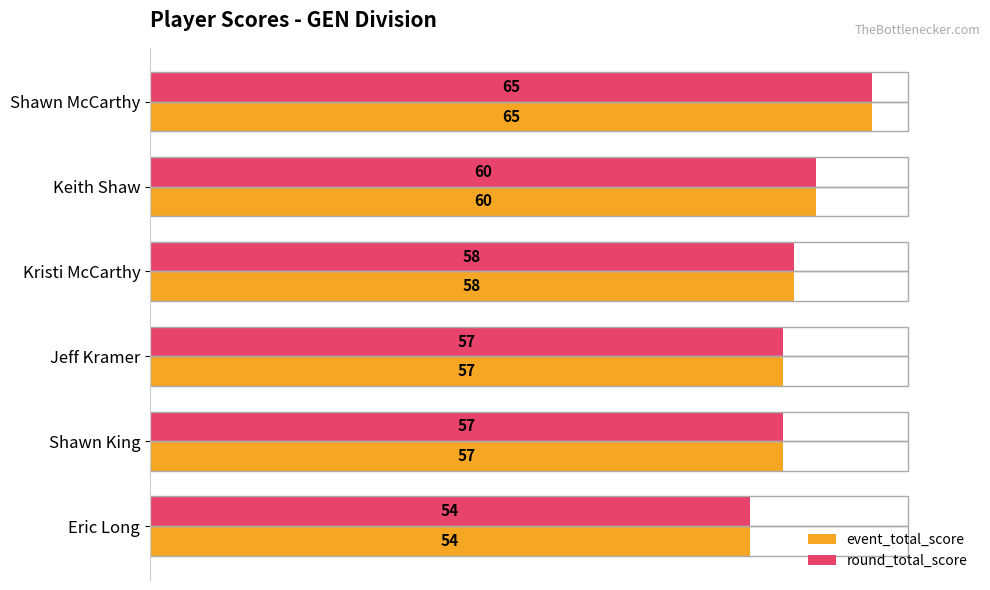

Between Jeff Kramer and Kristi McCarthy, which series saw the biggest shift?

event_total_score